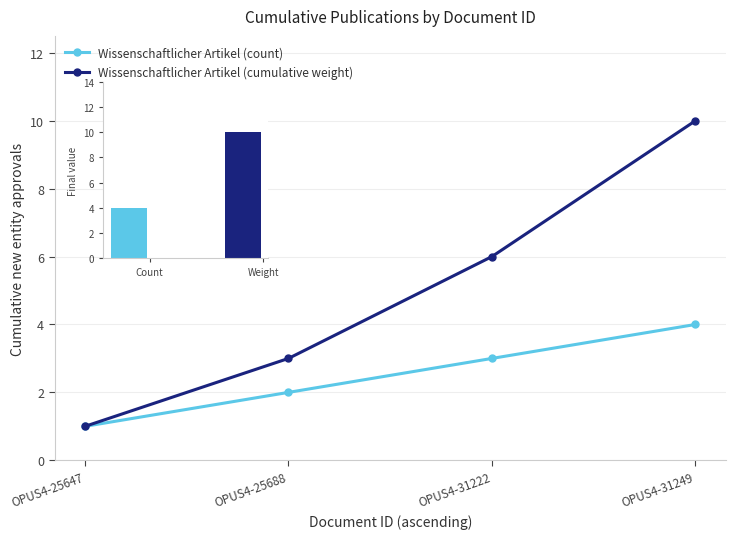

How many series are shown in this chart?

2